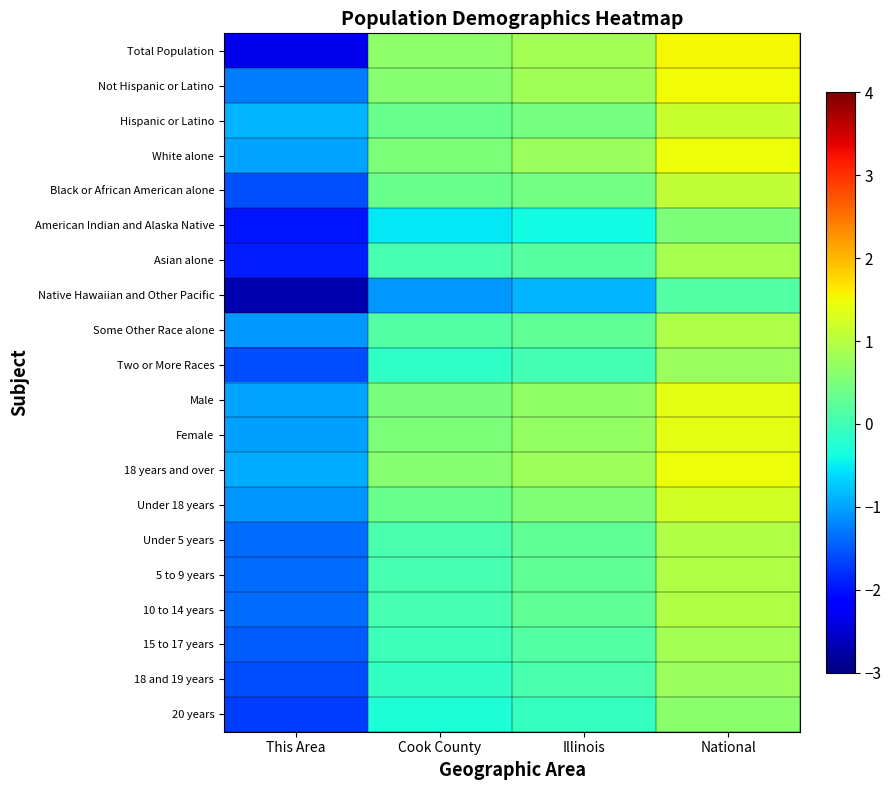

Count the number of categories in the chart.

4